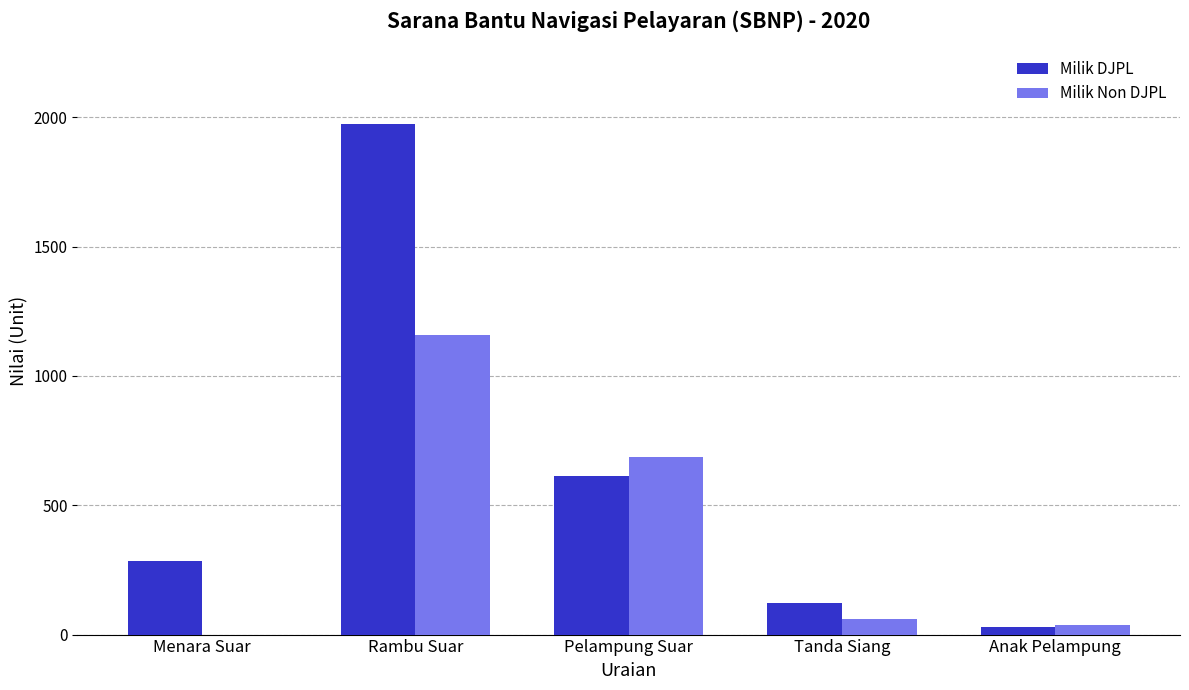

Which category has the highest value across all series?

Rambu Suar